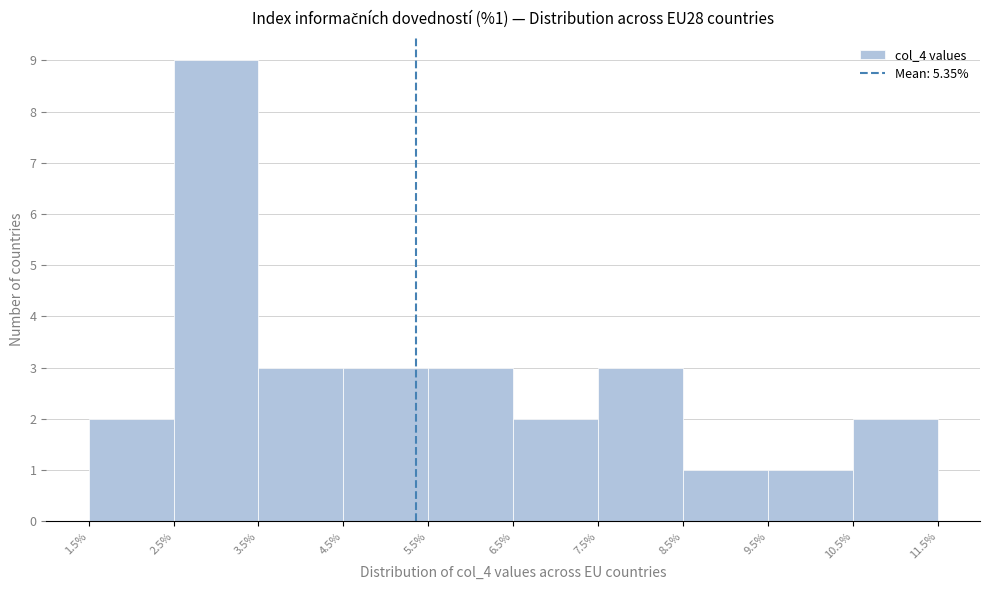

Over which range of the x-axis is the bar tallest?

2.5% to 3.5%